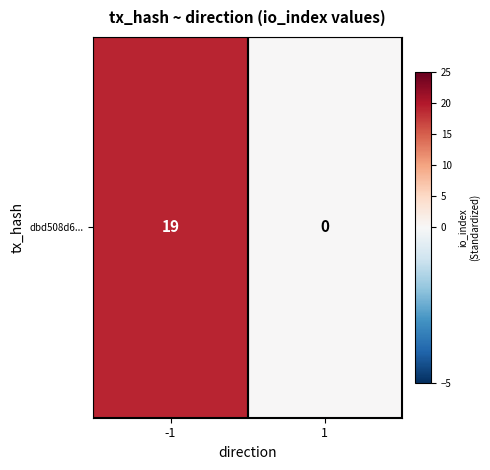

What is the difference between the maximum and minimum values?

19